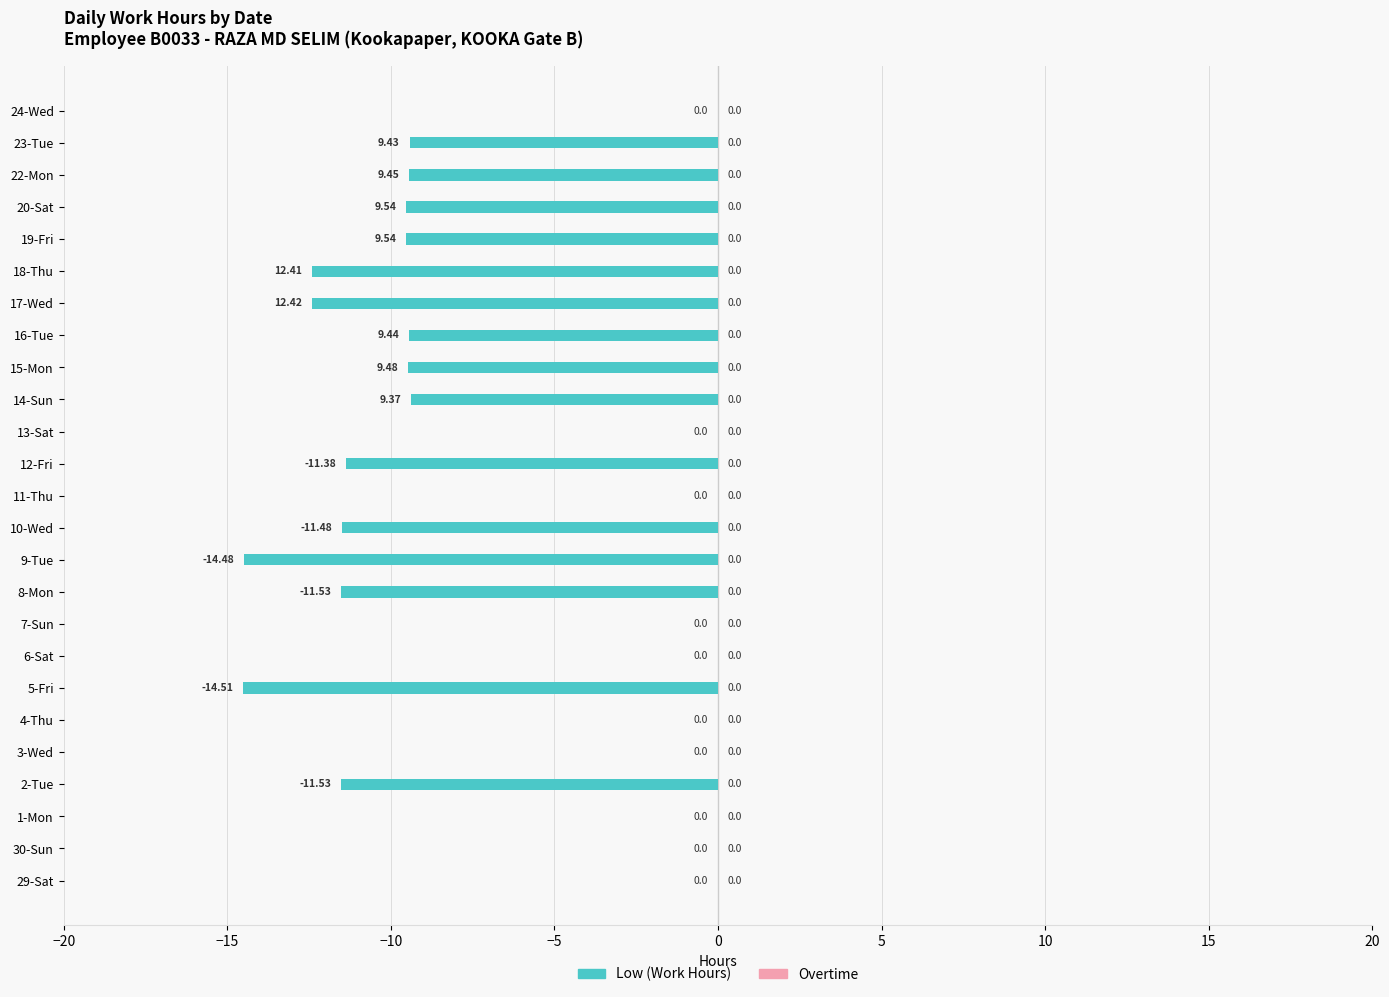

Which has a higher value, 16-Tue or 5-Fri?

16-Tue